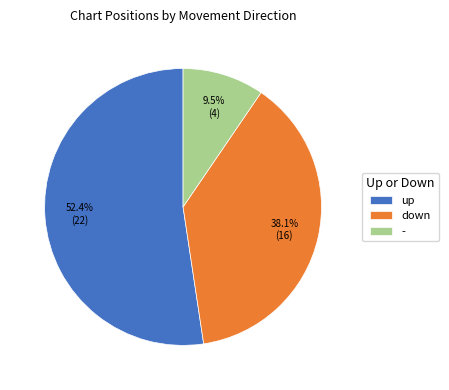

Is there any slice that represents more than half of the pie?

Yes